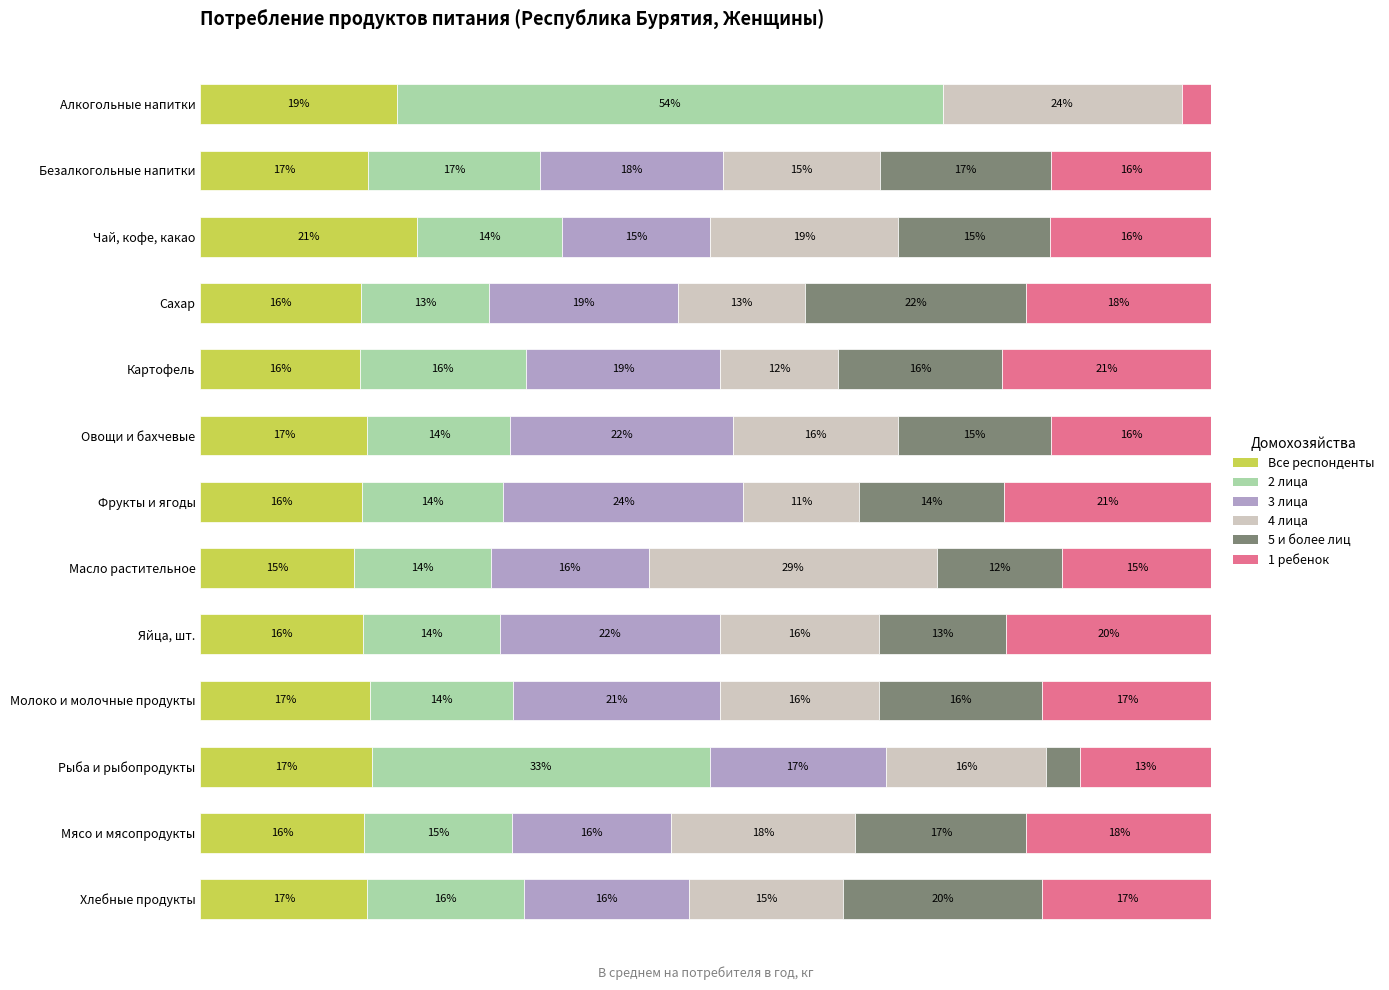

What are all the series names shown in the legend?

Все респонденты, 2 лица, 3 лица, 4 лица, 5 и более лиц, 1 ребенок